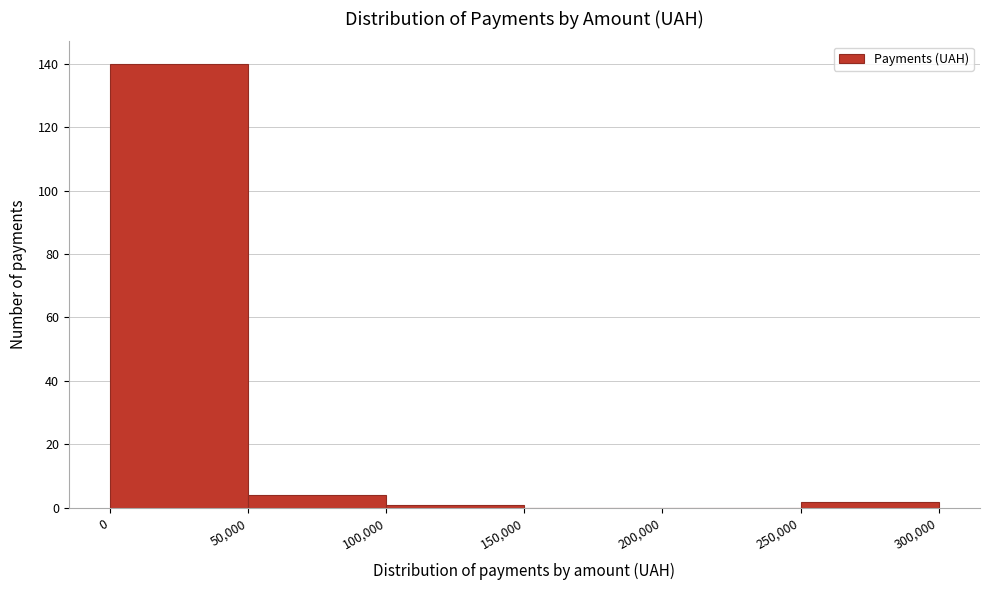

Reading left to right, list every bar in this chart as the range it spans on the x-axis followed by its height. The values are not printed on the chart, so give them approximately, as read against the axis.

0 to 50,000: 140
50,000 to 100,000: 4
100,000 to 150,000: under 2
150,000 to 200,000: 0
200,000 to 250,000: 0
250,000 to 300,000: 2